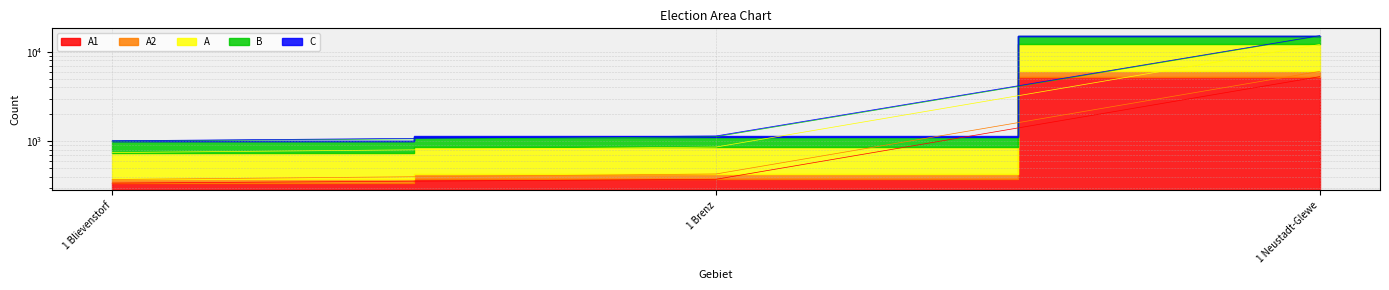

What is the sum of the C values at 1 Brenz and 1 Neustadt-Glewe?

16275